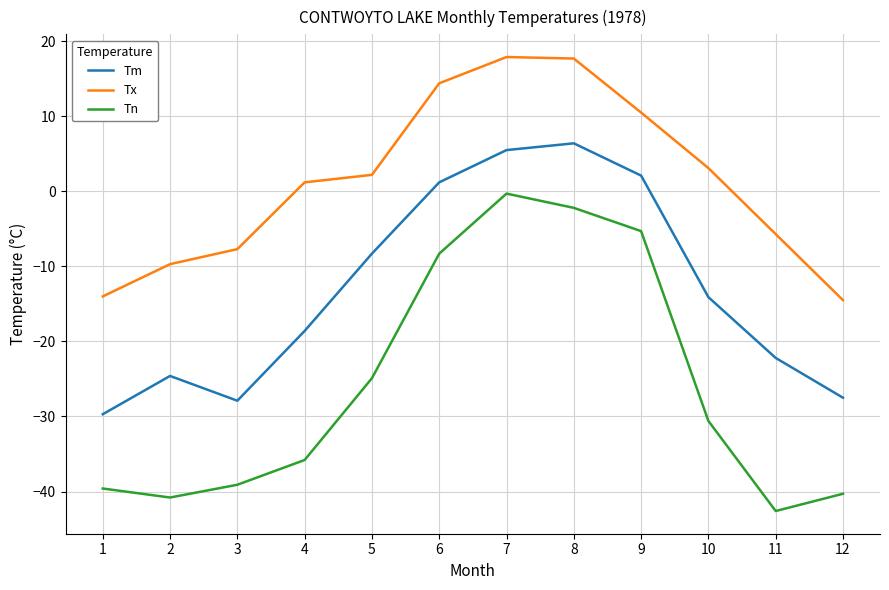

Which series has the largest range (max minus min)?

Tn